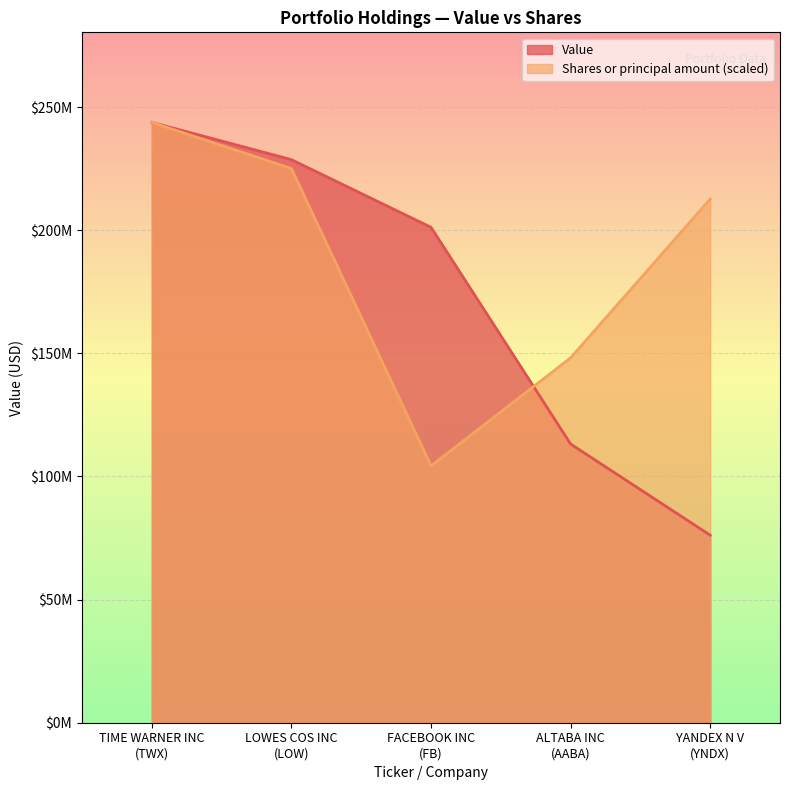

What is the approximate value of Value at LOWES COS INC
(LOW)?

228632000.0